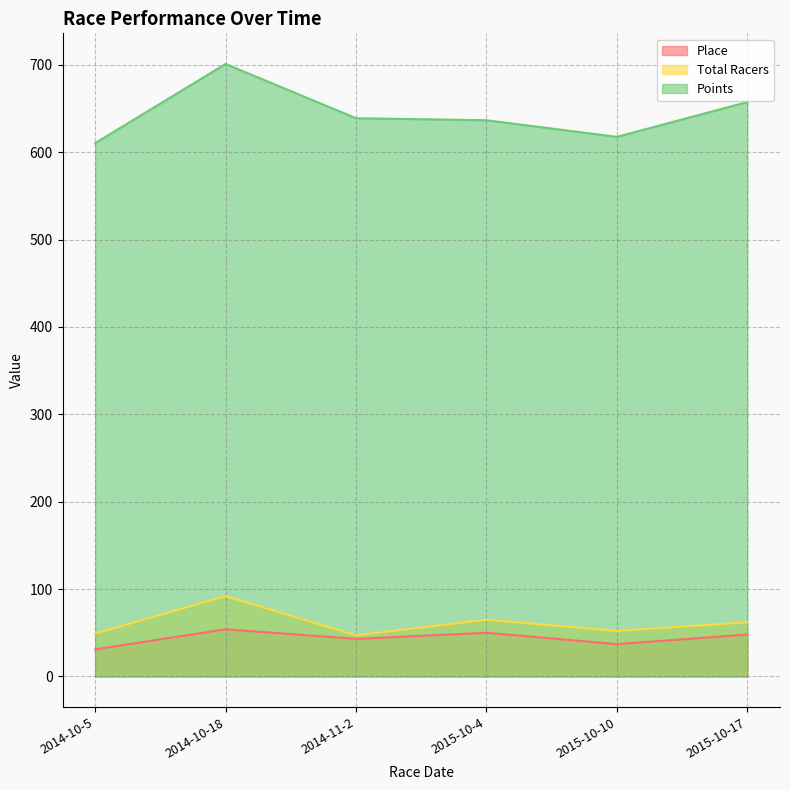

List the series in order of their peak value, highest first.

Points, Total Racers, Place